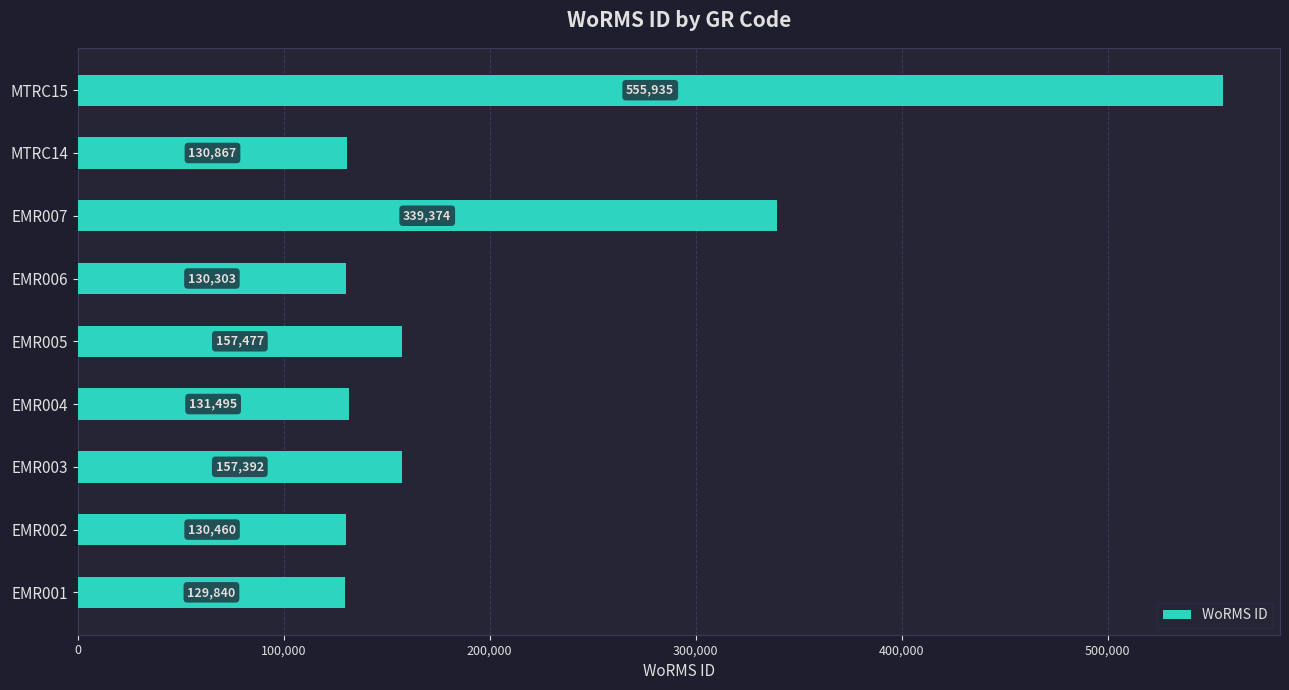

What is the sum of all values?

1863143